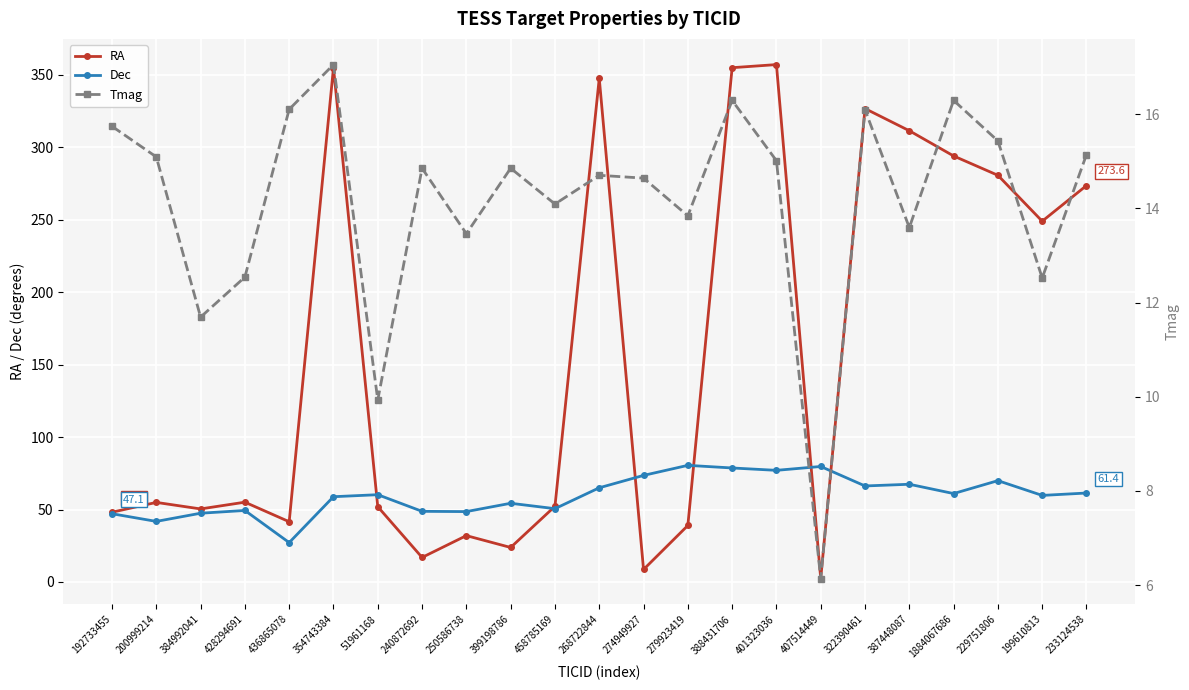

At which category is the sum across all series the highest?

388431706